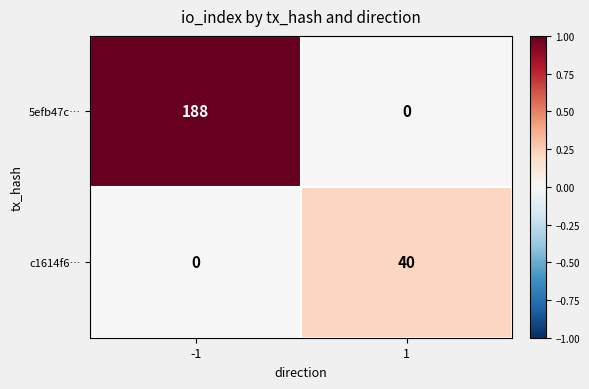

Which category has the highest value across all series?

-1